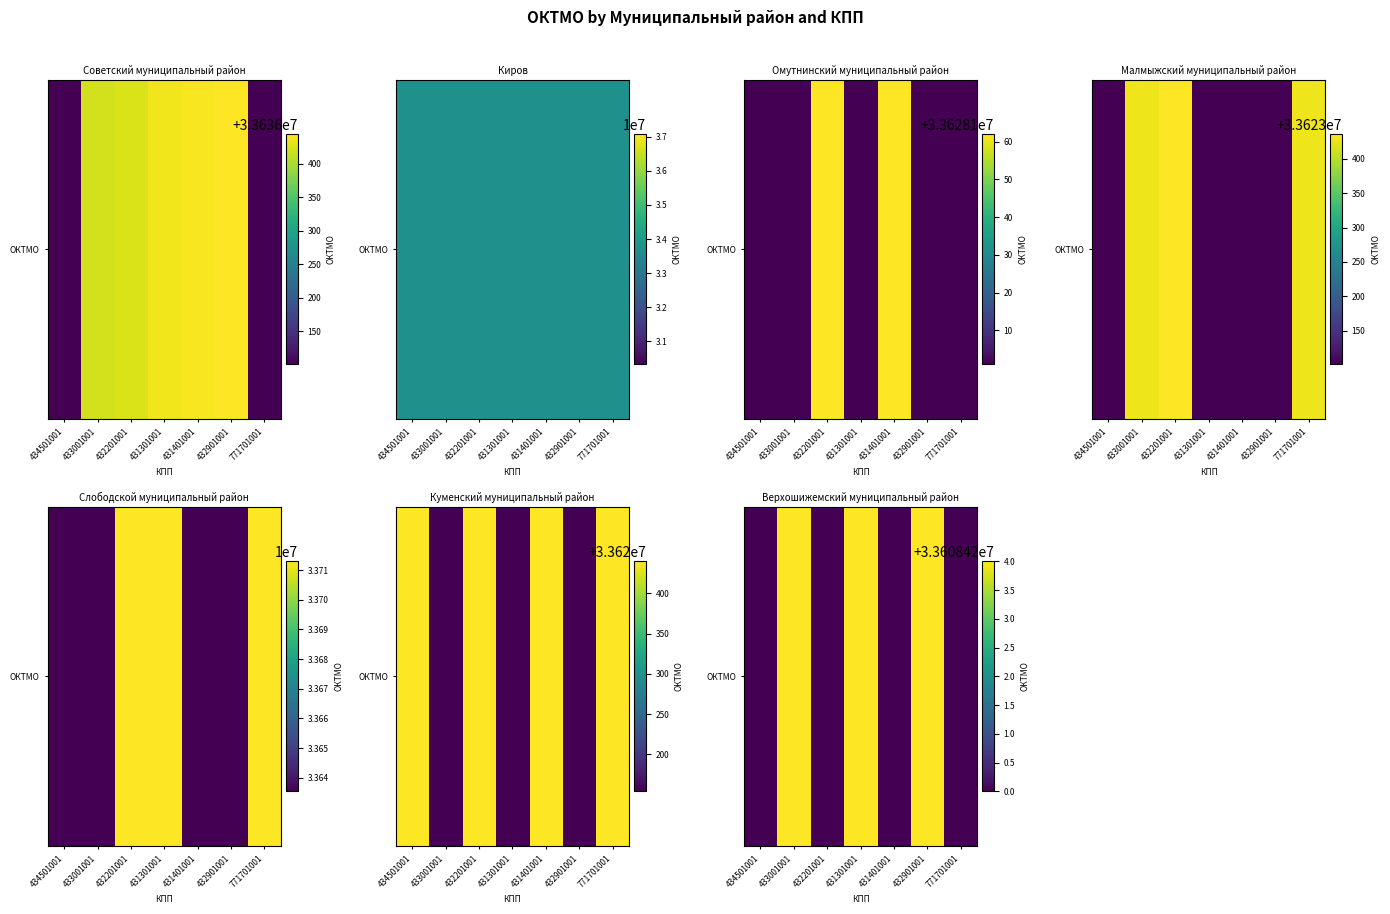

Which has a higher value, 771701001 or 433001001?

433001001